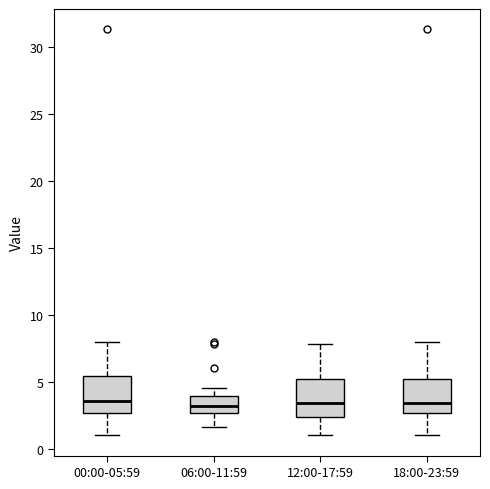

Reading left to right, transcribe this box plot: for each box, give where its median line is, the range the box spans, and where its two whiskers end, as read against the y-axis. The values are not printed on the chart, so give them approximately, as read against the axis.

00:00-05:59: median 3.5, box 2.5 to 5.5, whiskers 1.0 to 8.0
06:00-11:59: median 3.0, box 2.5 to 4.0, whiskers 1.5 to 4.5
12:00-17:59: median 3.5, box 2.5 to 5.0, whiskers 1.0 to 8.0
18:00-23:59: median 3.5, box 2.5 to 5.0, whiskers 1.0 to 8.0